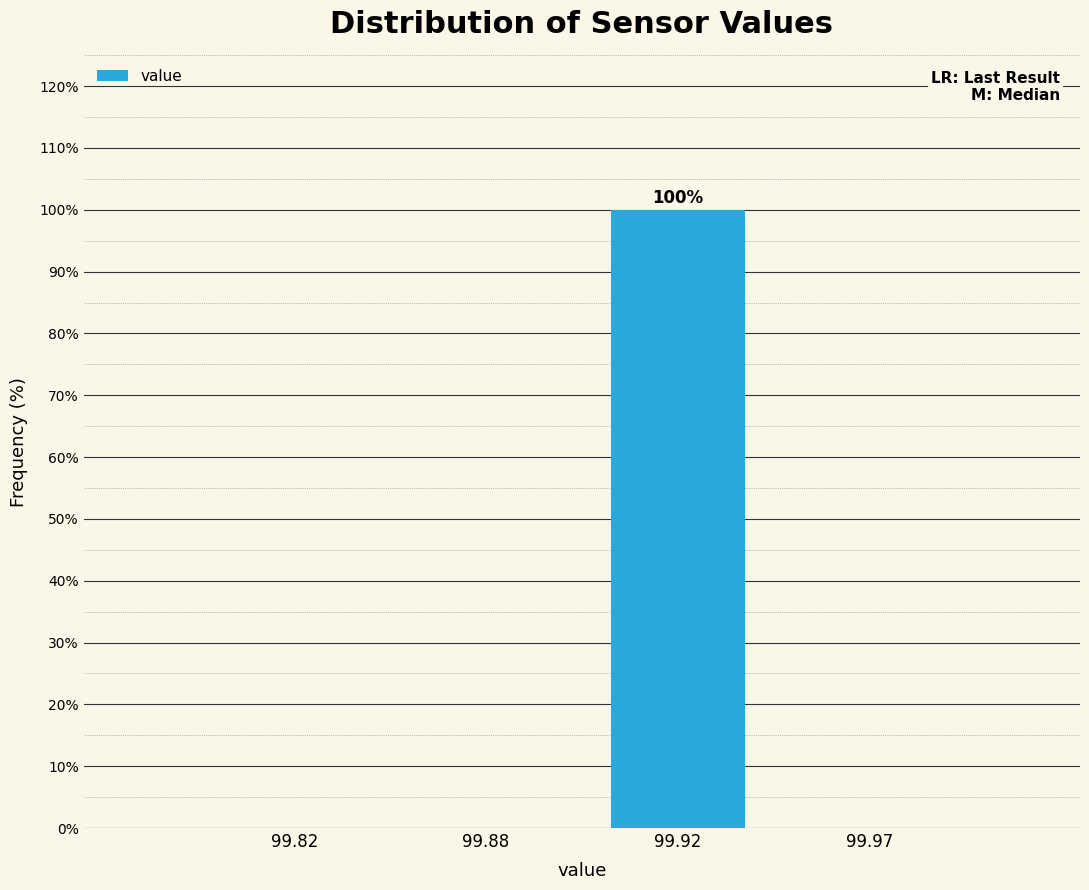

Reading left to right, list all the values displayed in this chart.

99.82=0	99.88=0	99.92=100	99.97=0